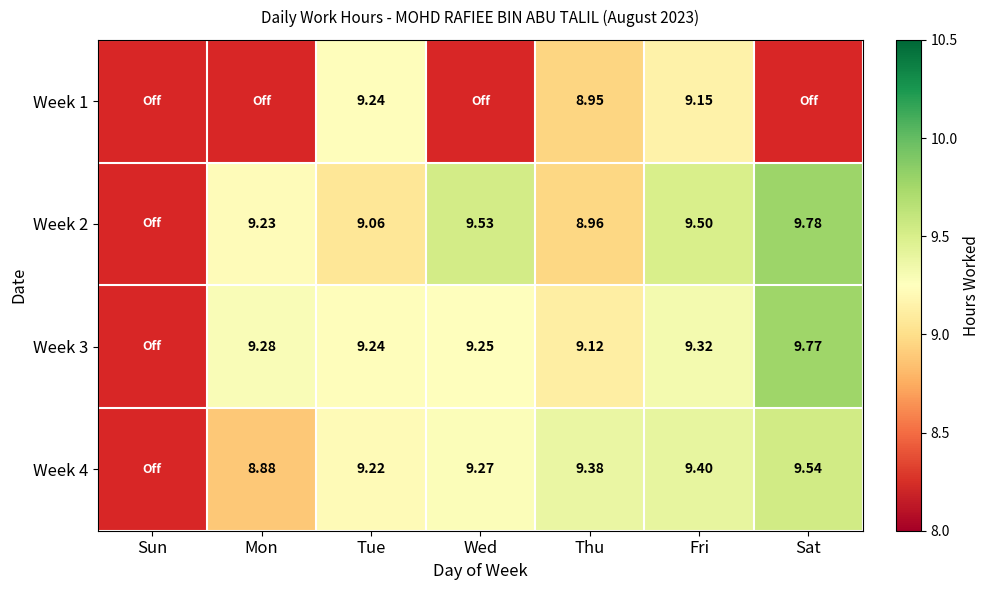

Is the value of Week 2 at Sat greater than the value of Week 1 at Tue?

Yes